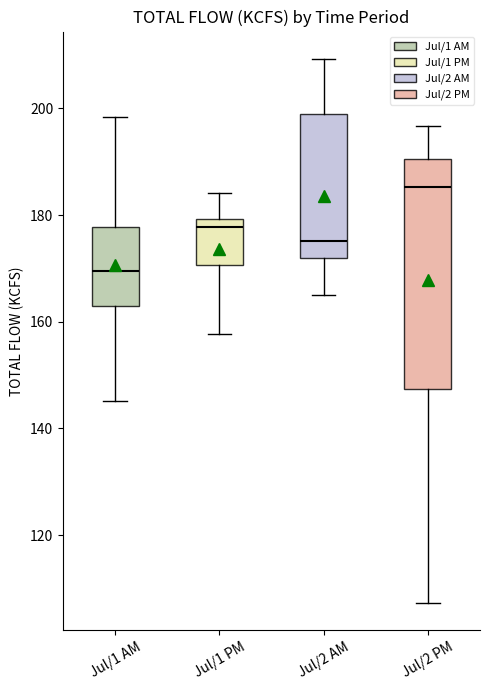

Where does the lower whisker of the box for Jul/2 AM end on the y-axis? The values are not printed on the chart, so give them approximately, as read against the axis.

166